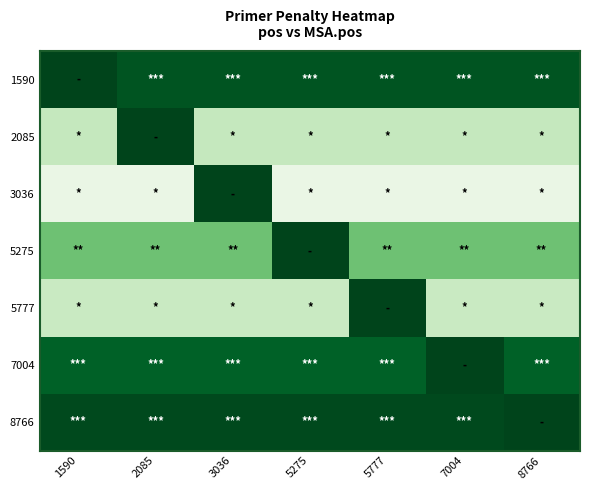

Reading left to right, extract all data points from this chart.

1590: 1590=0.0	2085=0.5	3036=0.5	5275=0.5	5777=0.5	7004=0.5	8766=0.5
2085: 1590=7.3	2085=0.0	3036=7.3	5275=7.3	5777=7.3	7004=7.3	8766=7.3
3036: 1590=8.9	2085=8.9	3036=0.0	5275=8.9	5777=8.9	7004=8.9	8766=8.9
5275: 1590=4.8	2085=4.8	3036=4.8	5275=0.0	5777=4.8	7004=4.8	8766=4.8
5777: 1590=7.4	2085=7.4	3036=7.4	5275=7.4	5777=0.0	7004=7.4	8766=7.4
7004: 1590=0.9	2085=0.9	3036=0.9	5275=0.9	5777=0.9	7004=0.0	8766=0.9
8766: 1590=0.2	2085=0.2	3036=0.2	5275=0.2	5777=0.2	7004=0.2	8766=0.0